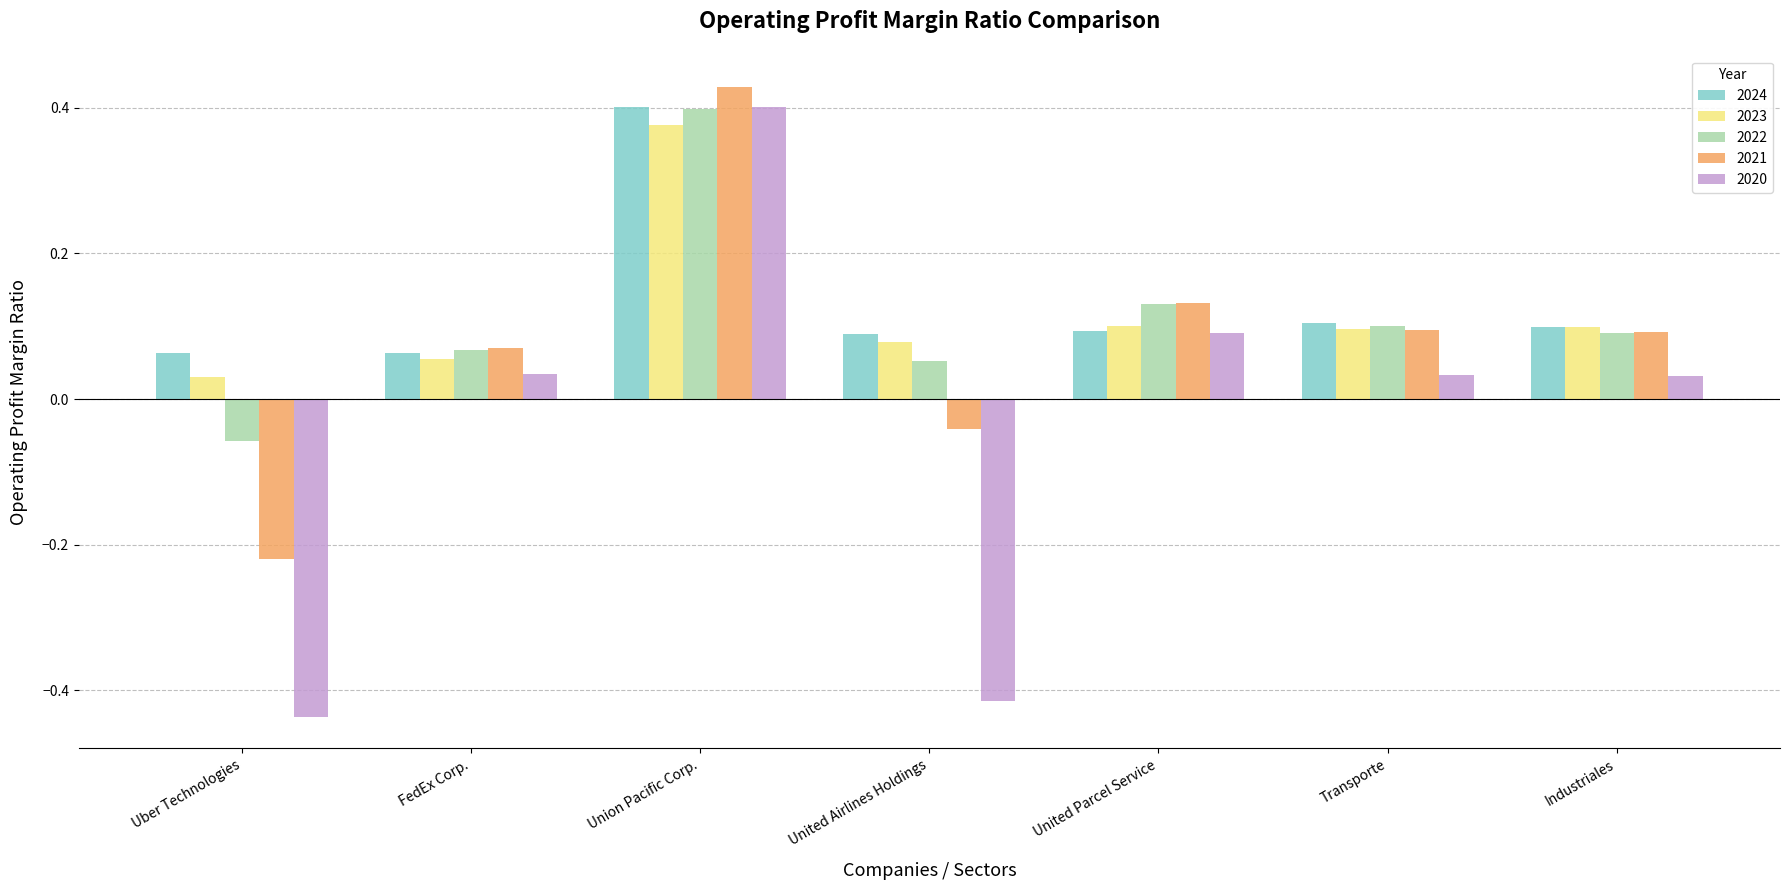

Are the bars grouped side by side (vs. stacked)?

Yes